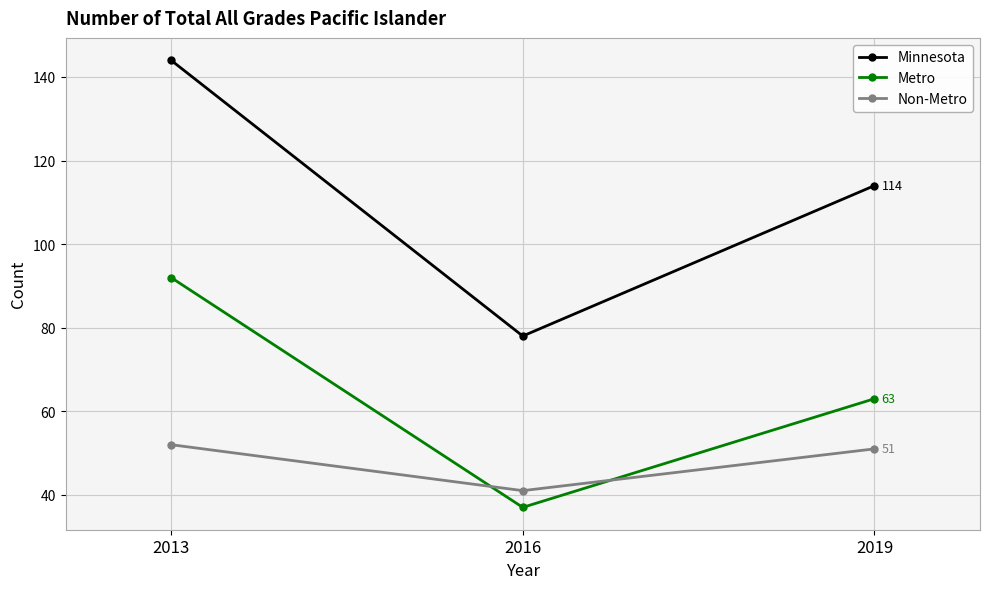

What is the minimum value shown in the chart?

37